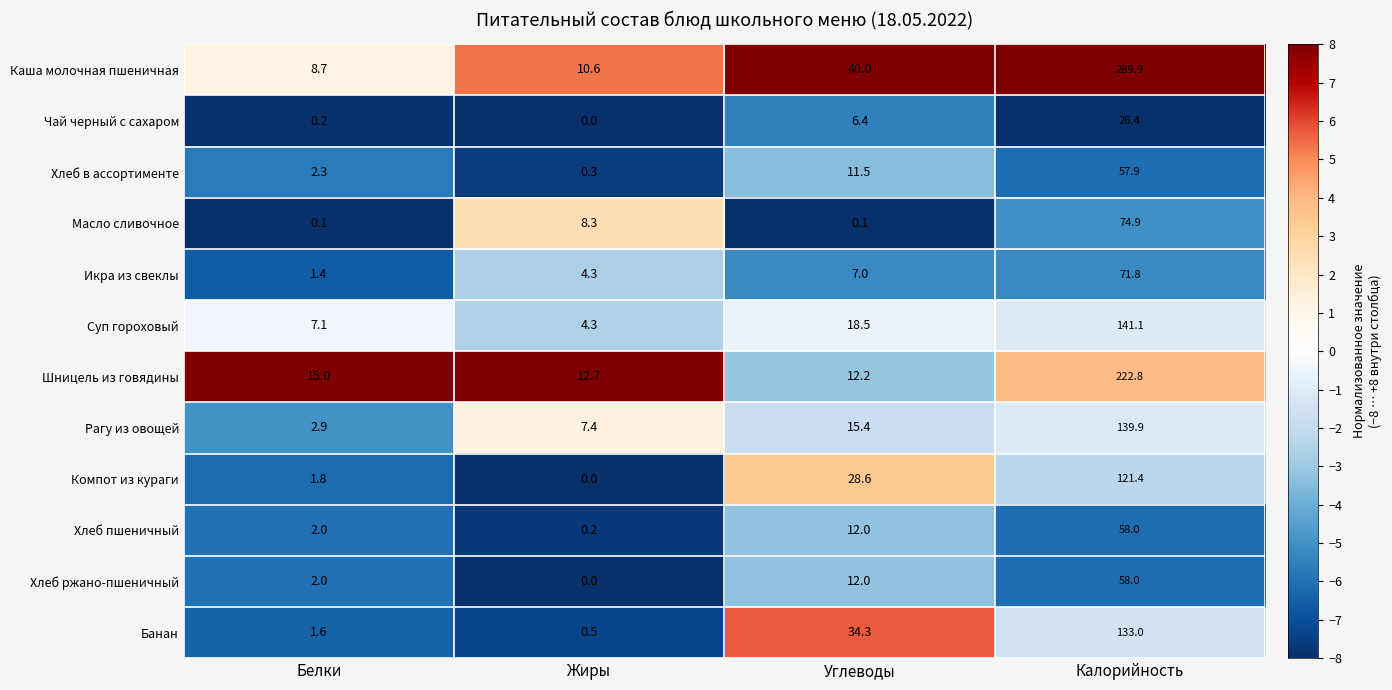

What is the approximate value of Суп гороховый at Белки?

7.1